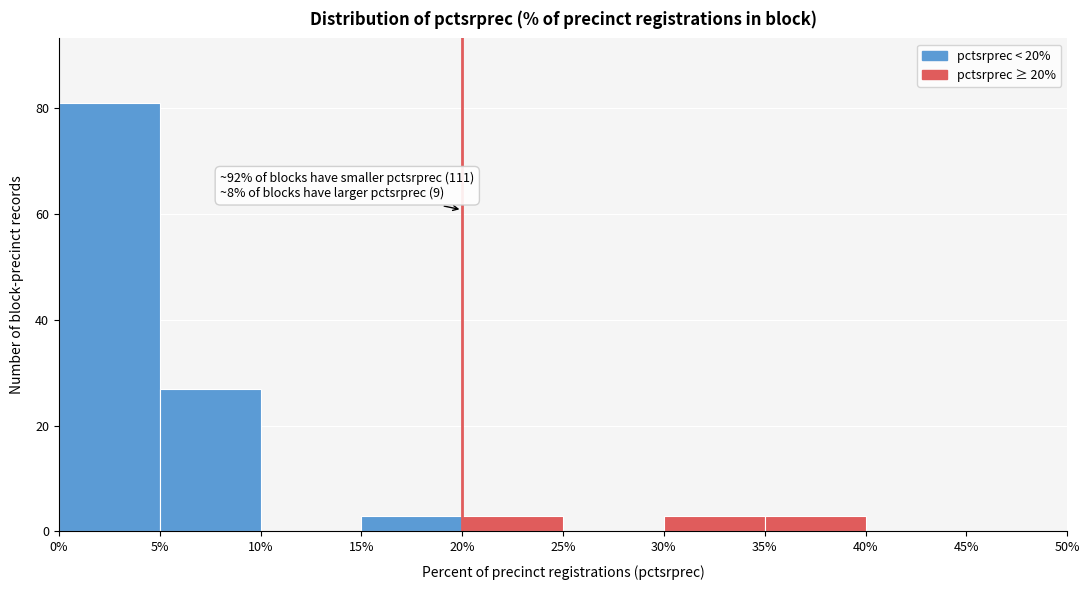

Which range on the x-axis has the tallest bar?

0% to 5%